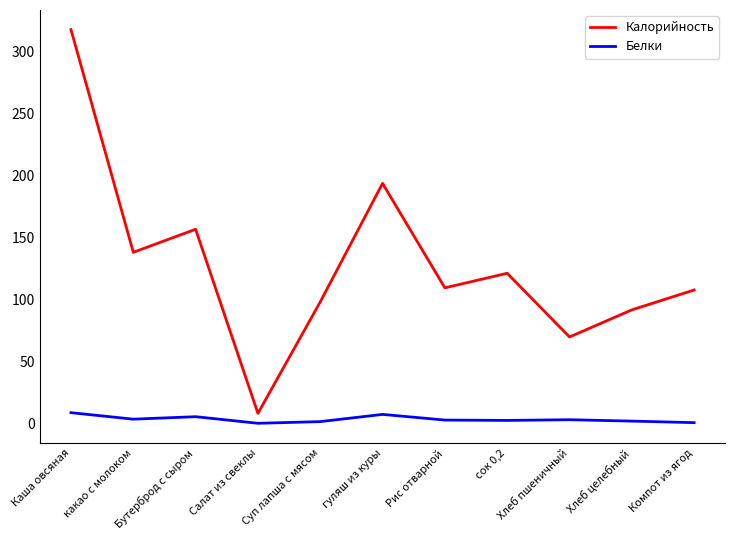

Between Каша овсяная and Рис отварной, which series saw the biggest shift?

Калорийность